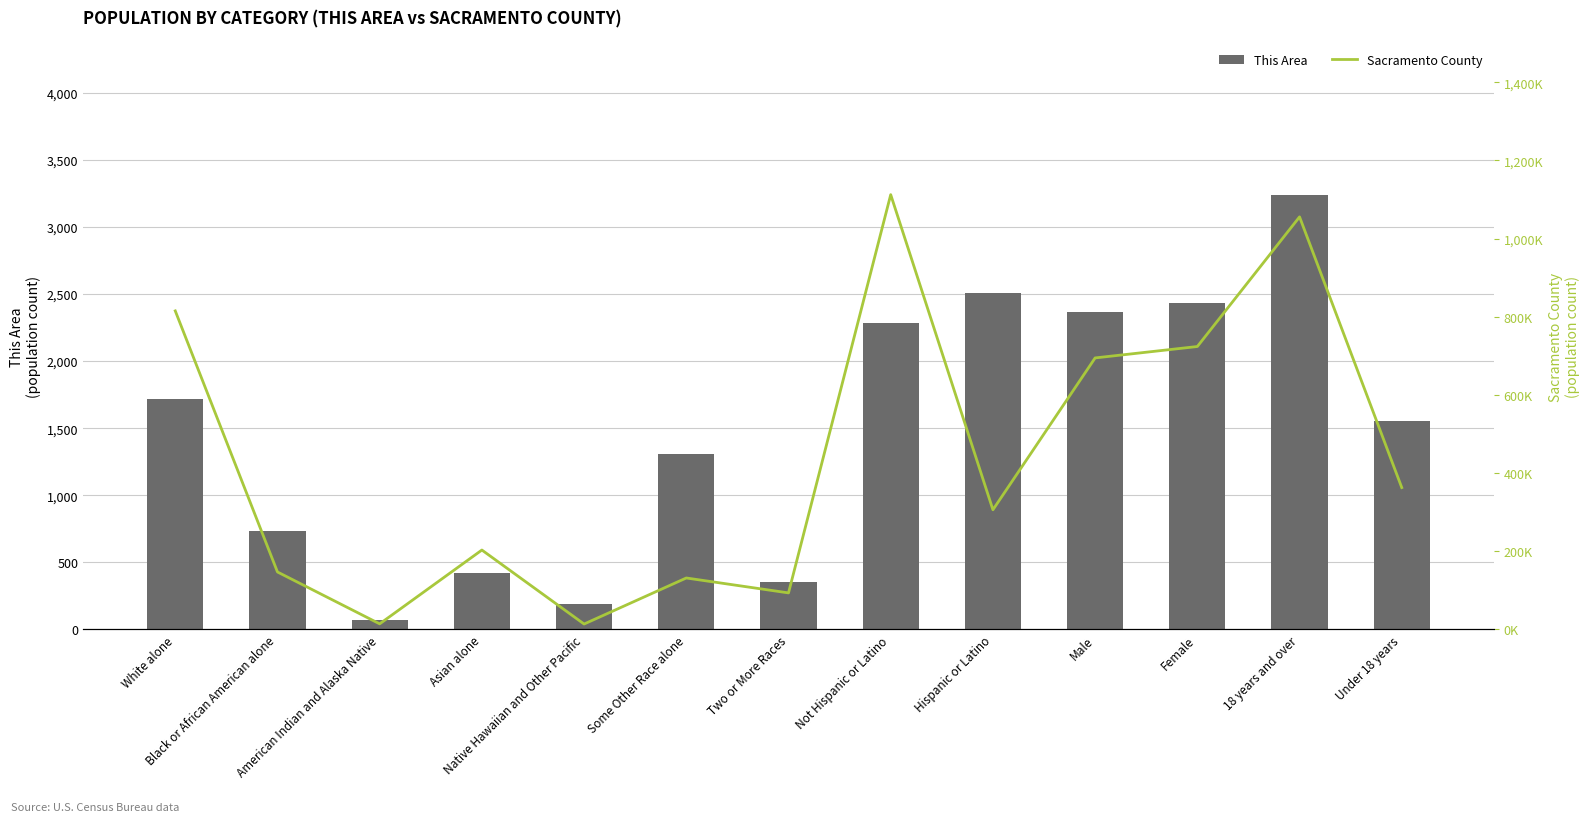

What is the value of the This Area bar at the 4th from the left?

424